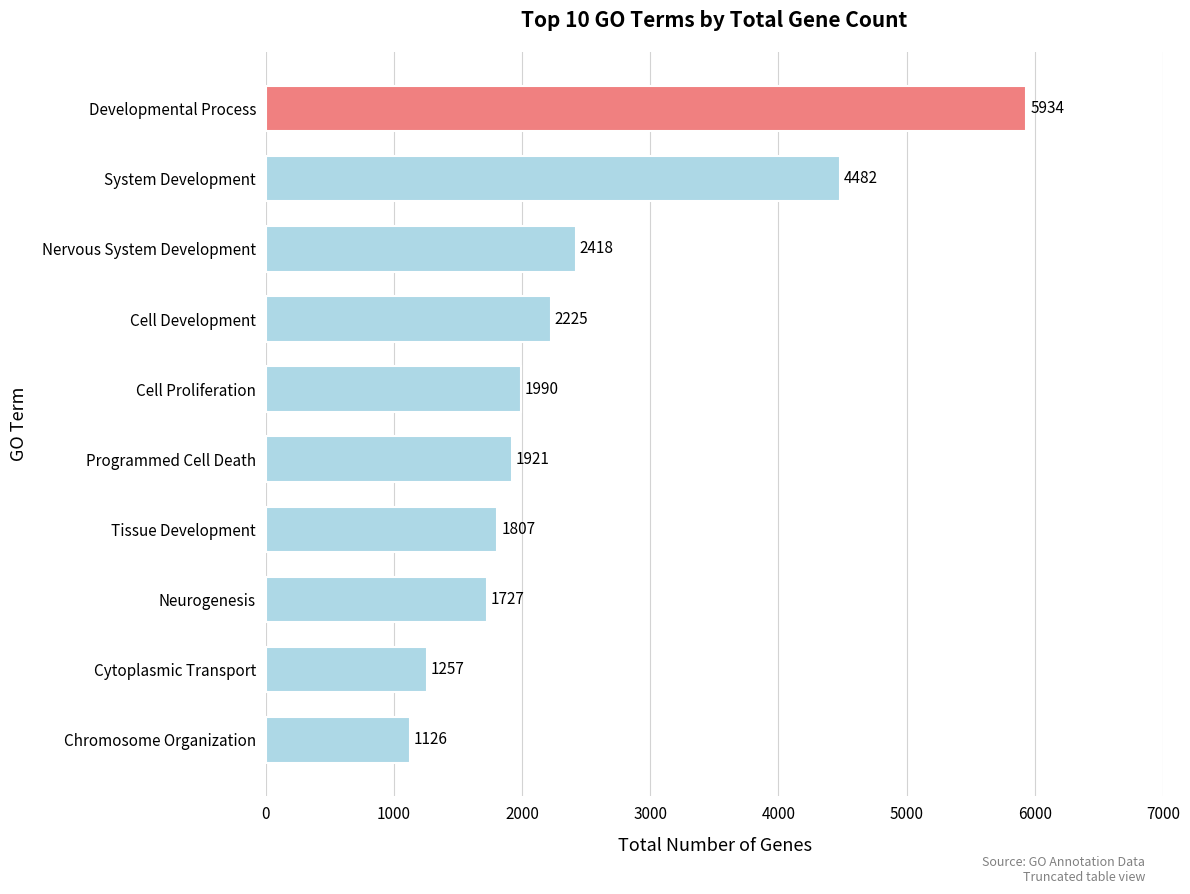

Which label corresponds to the largest value in the chart?

Developmental Process